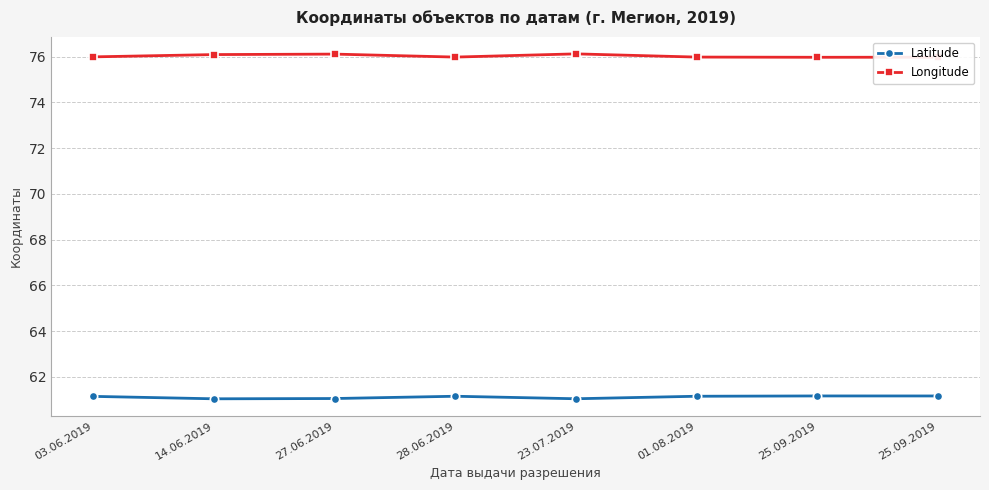

Which series changed the most between 27.06.2019 and 01.08.2019?

Longitude